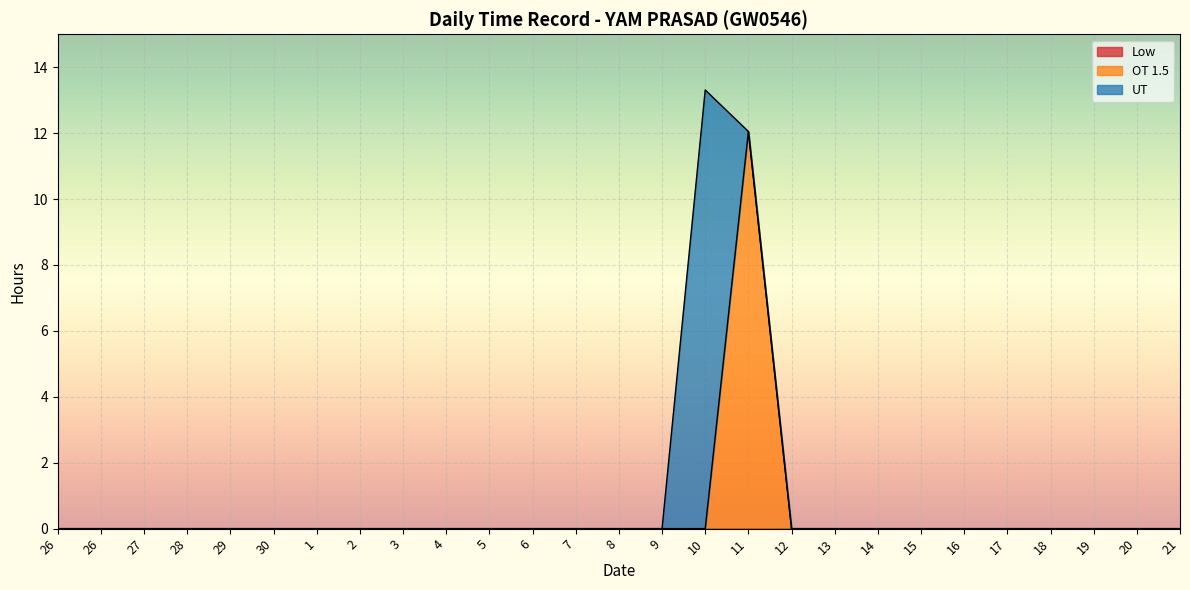

True or false: OT 1.5 and Low cross at least once.

False